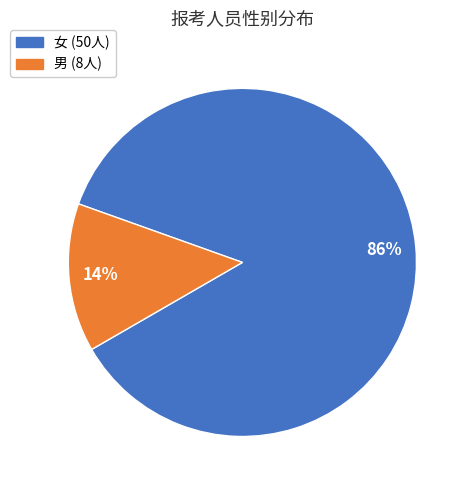

Does 女 represent more than half of the total?

Yes